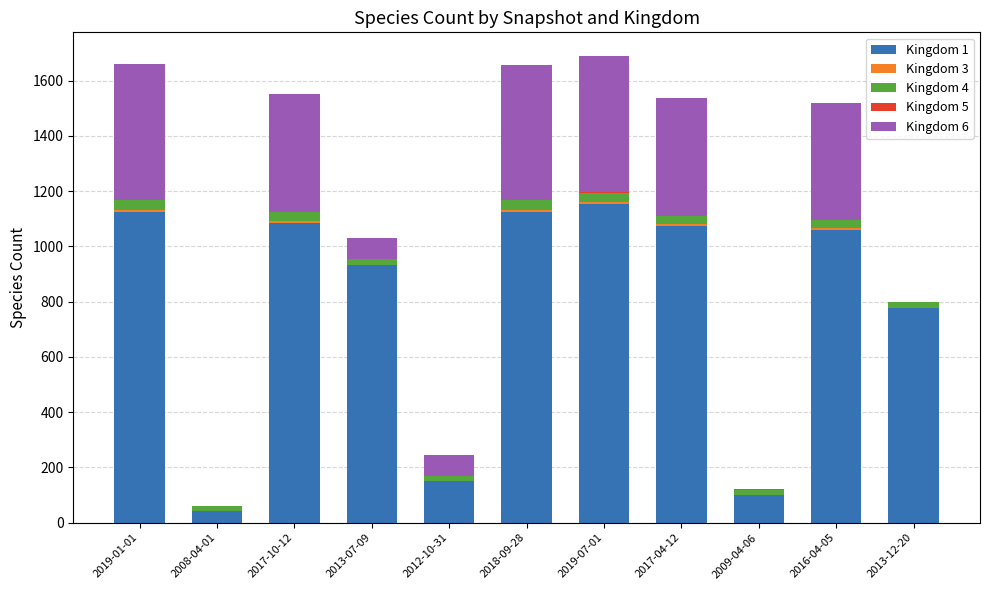

The value of Kingdom 1 at 2012-10-31 is 44. True or false?

False